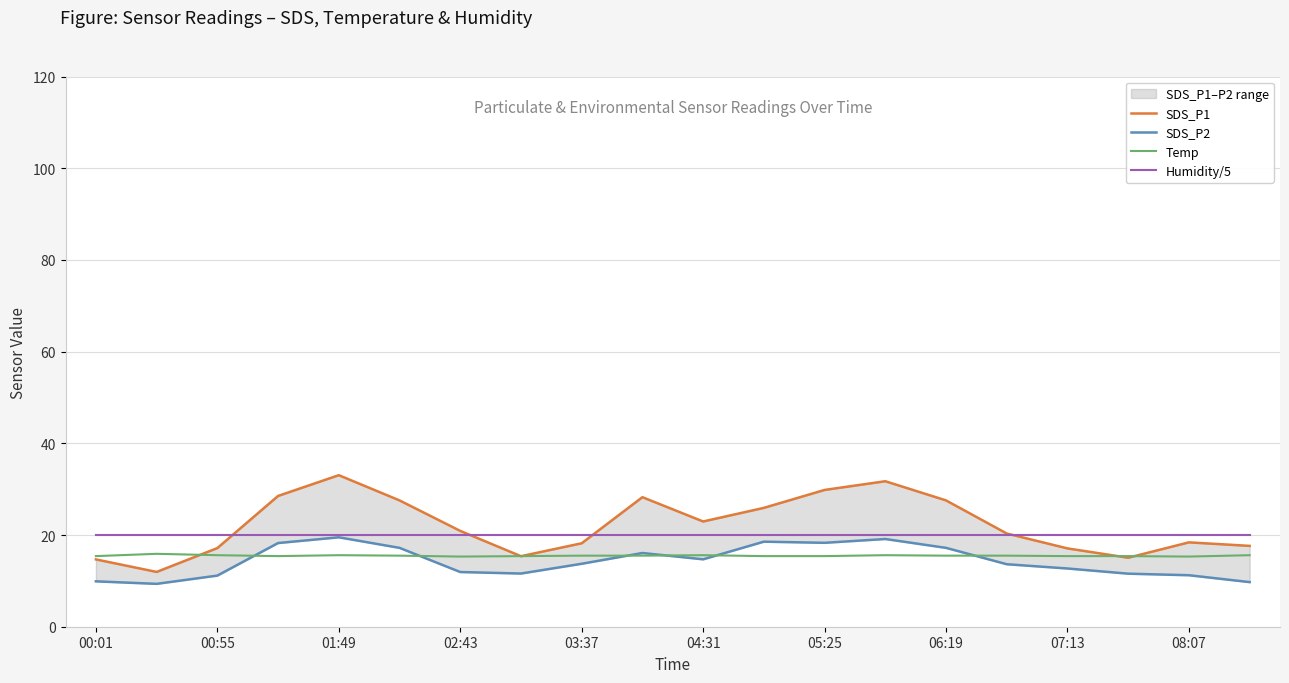

In SDS_P1, how many points are lower than both neighbors (excluding endpoints)?

4